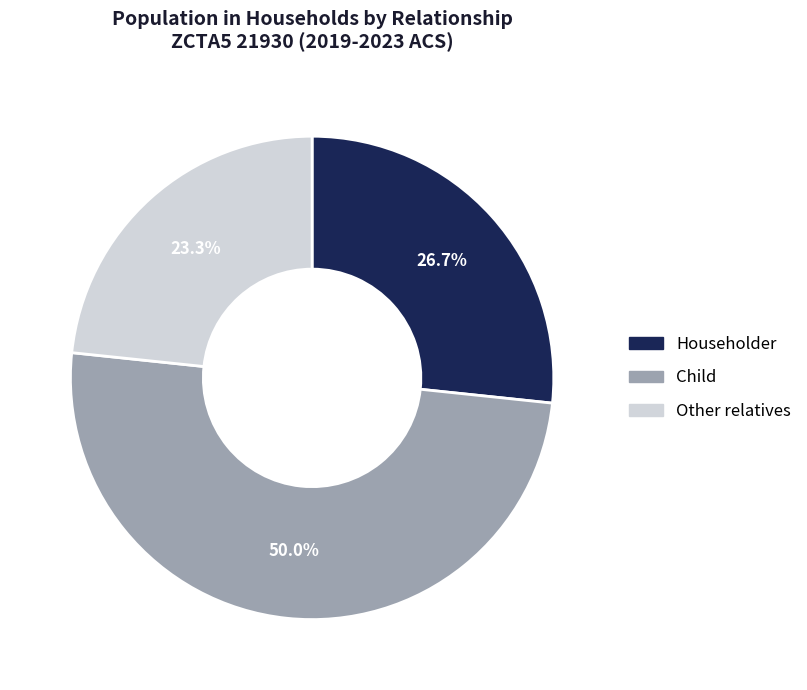

What is the ratio of the value at Householder to the value at Other relatives?

1.1